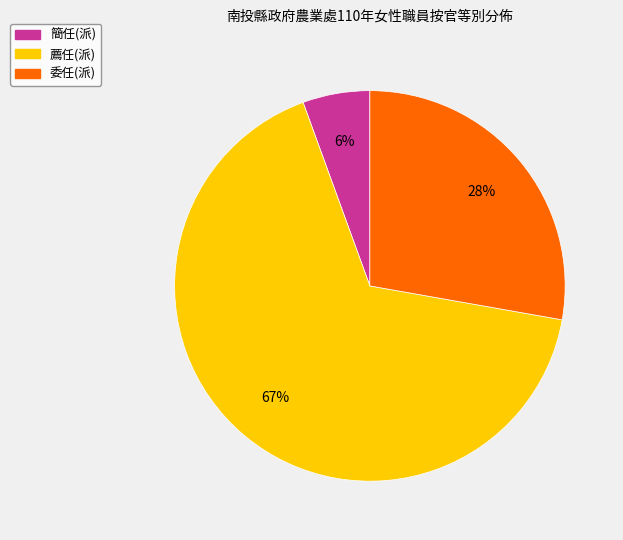

To the nearest percent, what is the average slice percentage?

33%